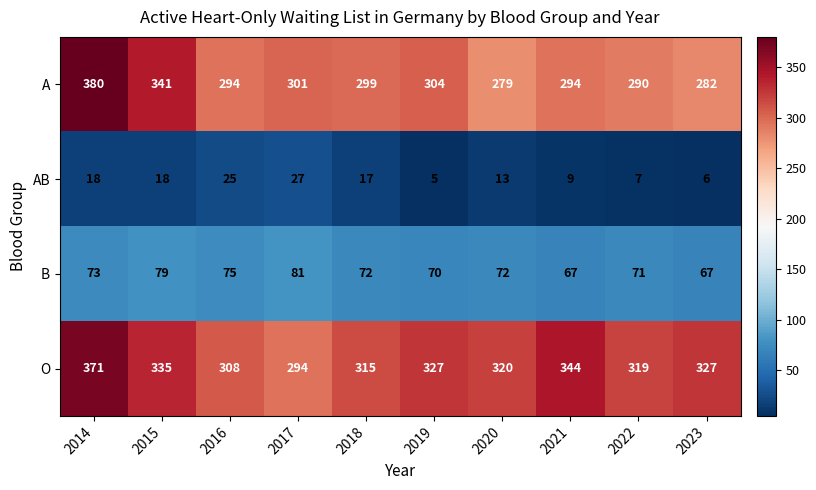

What is the difference between the O values at 2021 and 2022?

25